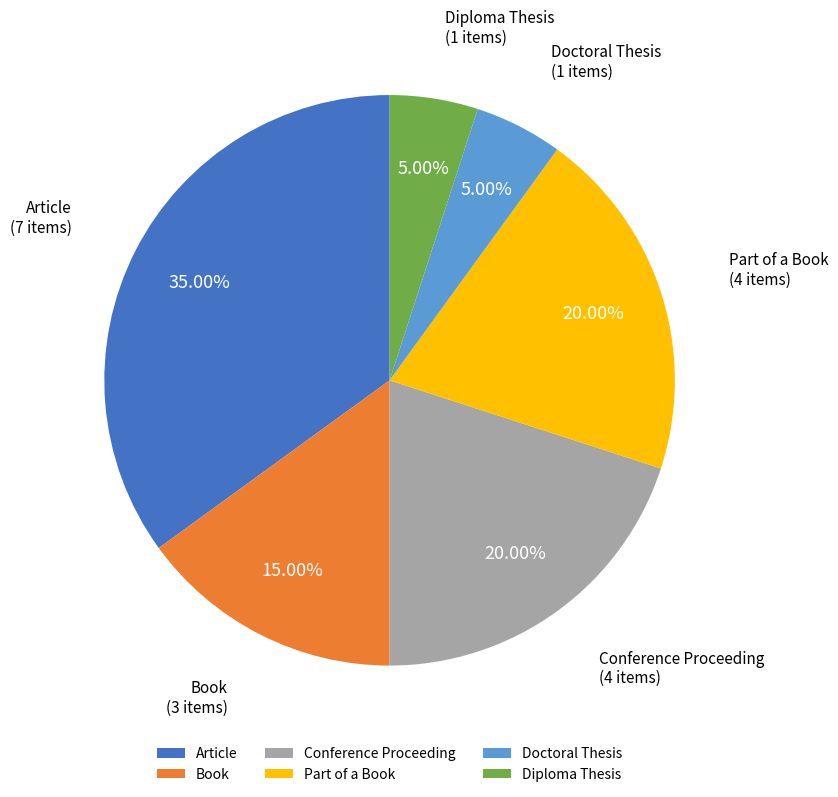

To the nearest percent, what is the average slice percentage?

17%